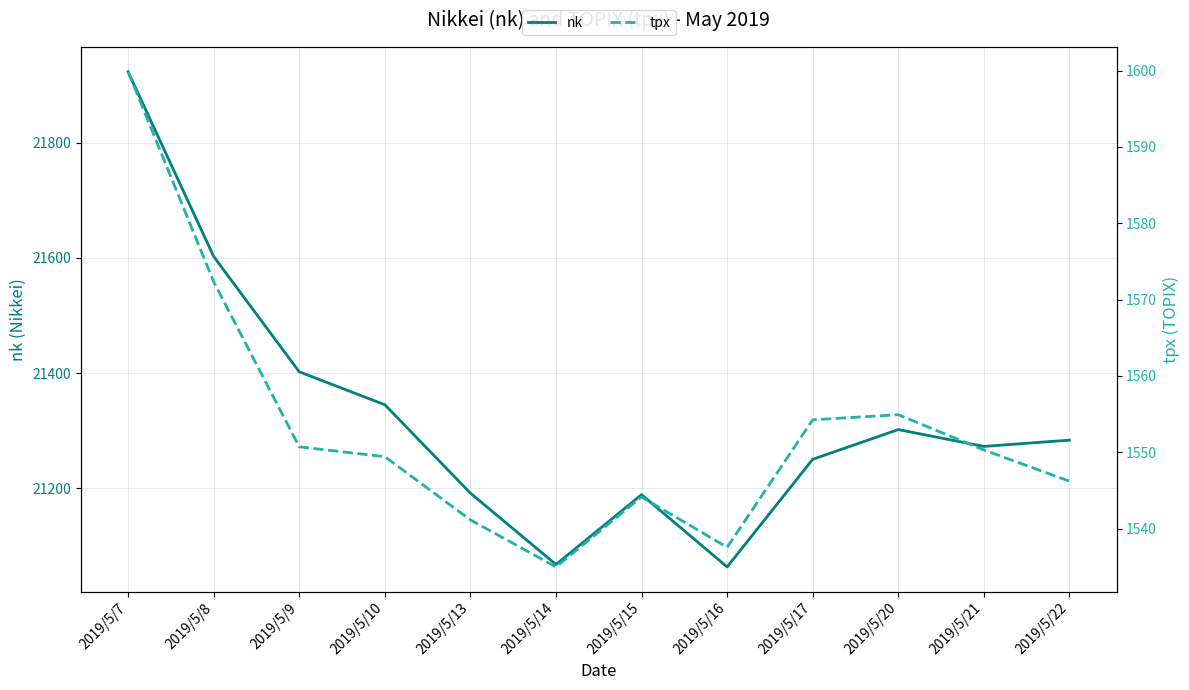

At which category is the sum across all series the highest?

2019/5/7